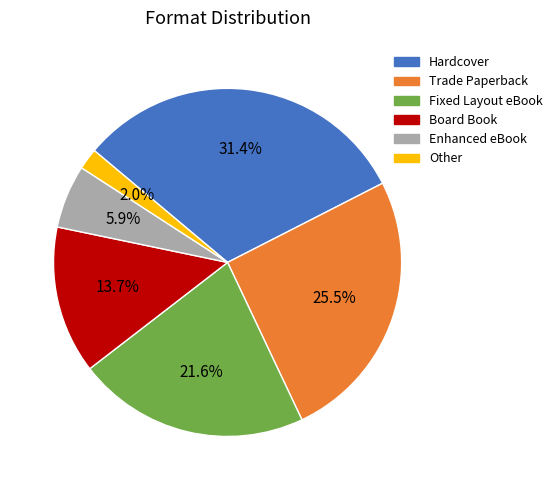

To the nearest percent, what is the average slice percentage?

17%